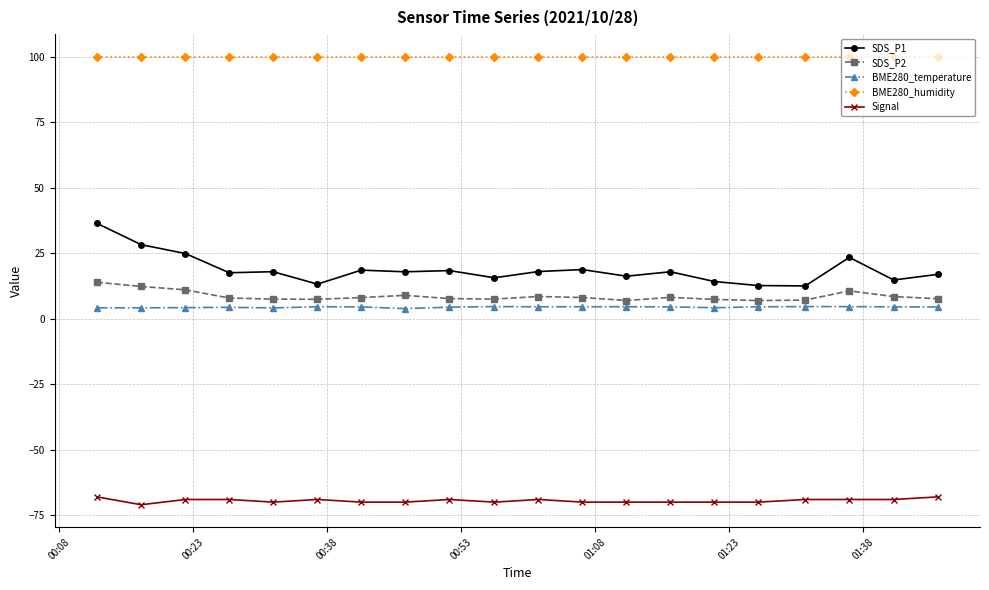

What is the difference between the maximum and minimum values in the SDS_P1 series?

23.9